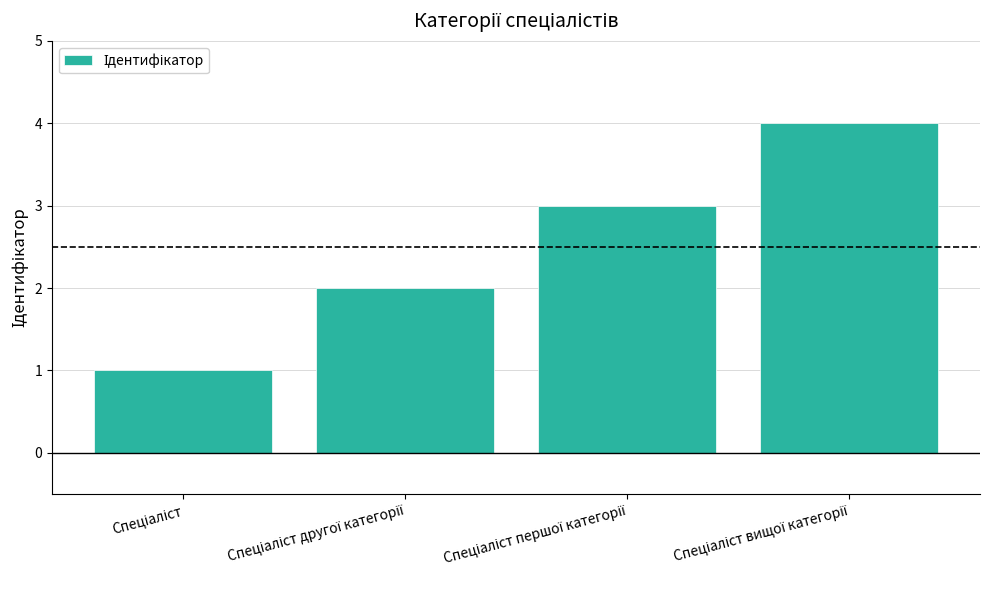

What is the difference between the maximum and minimum values?

3